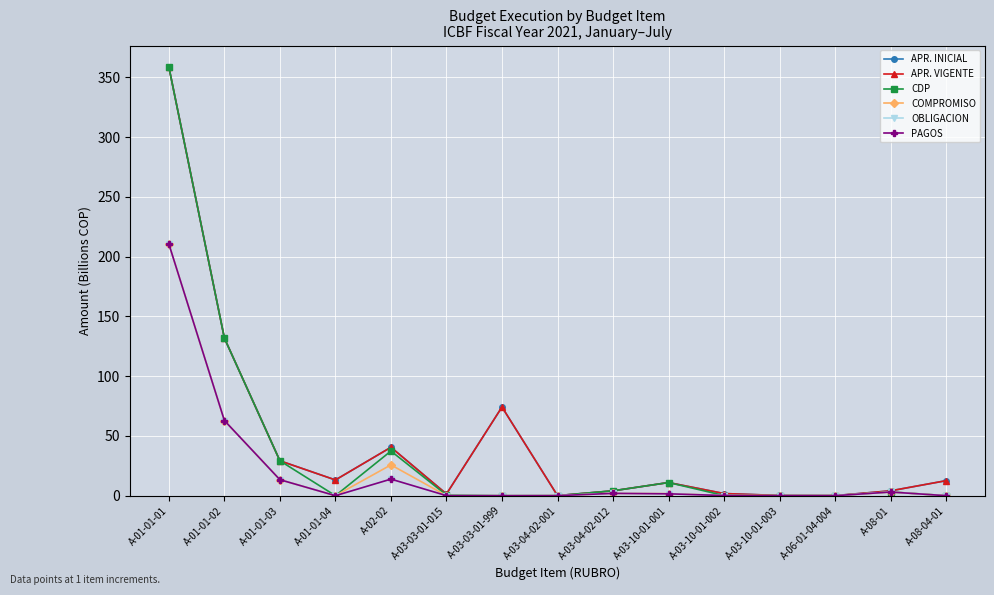

Which series has the widest spread of values?

CDP